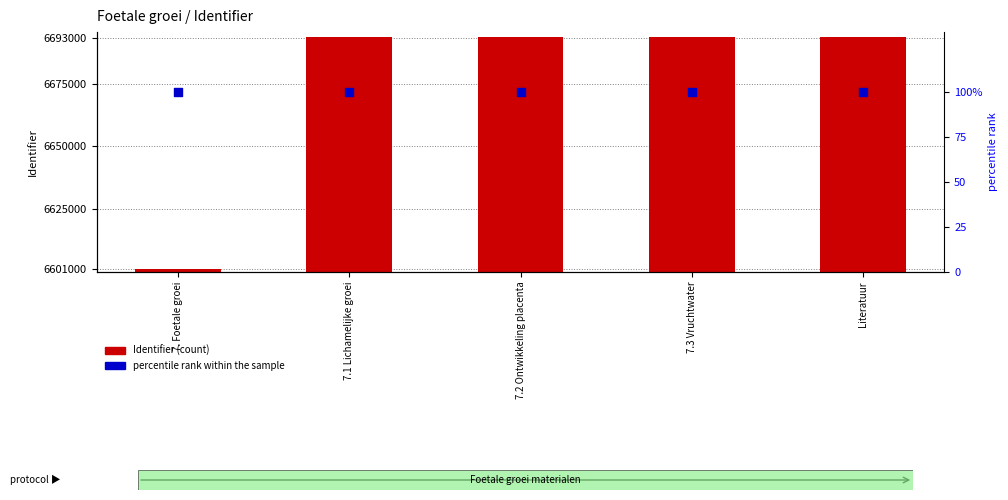

Which series contains the lowest Y value?

percentile rank within the sample